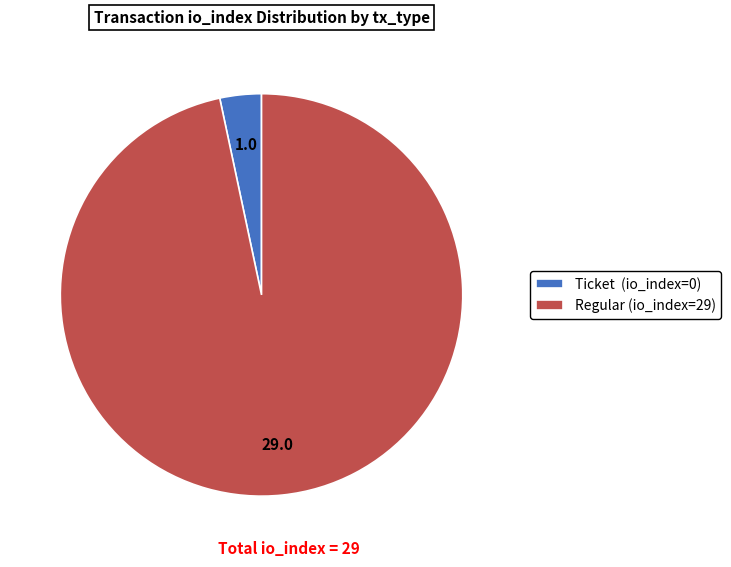

Do Ticket (io_index=0) and Regular (io_index=29) together represent more than half of the pie?

Yes